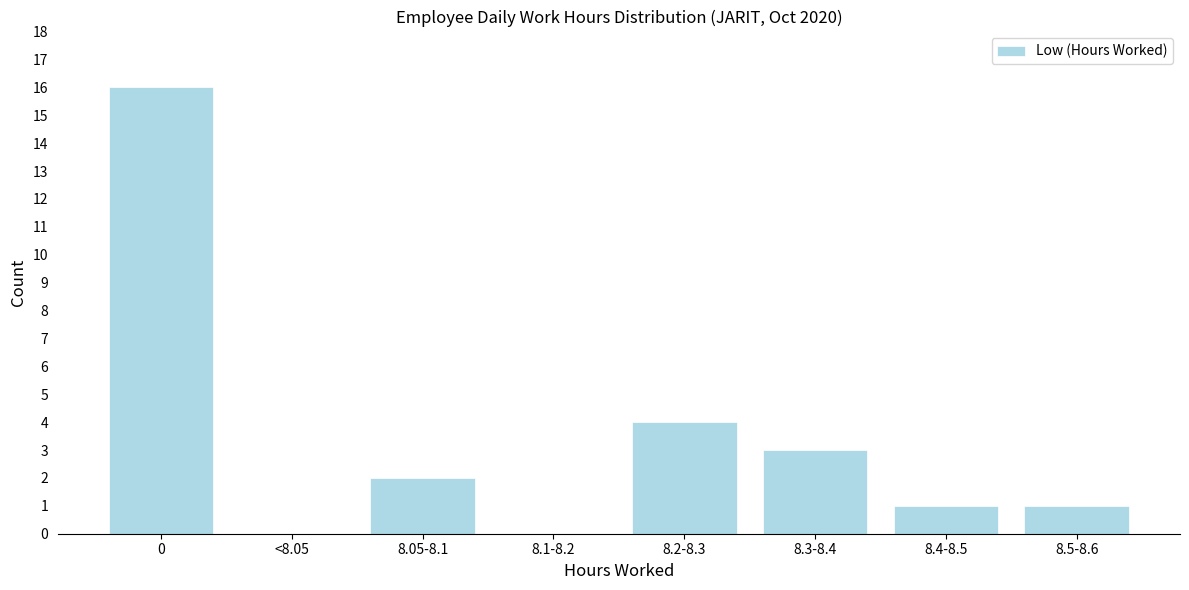

Reading left to right, extract all data points from this chart.

0=16	<8.05=0	8.05-8.1=2	8.1-8.2=0	8.2-8.3=4	8.3-8.4=3	8.4-8.5=1	8.5-8.6=1